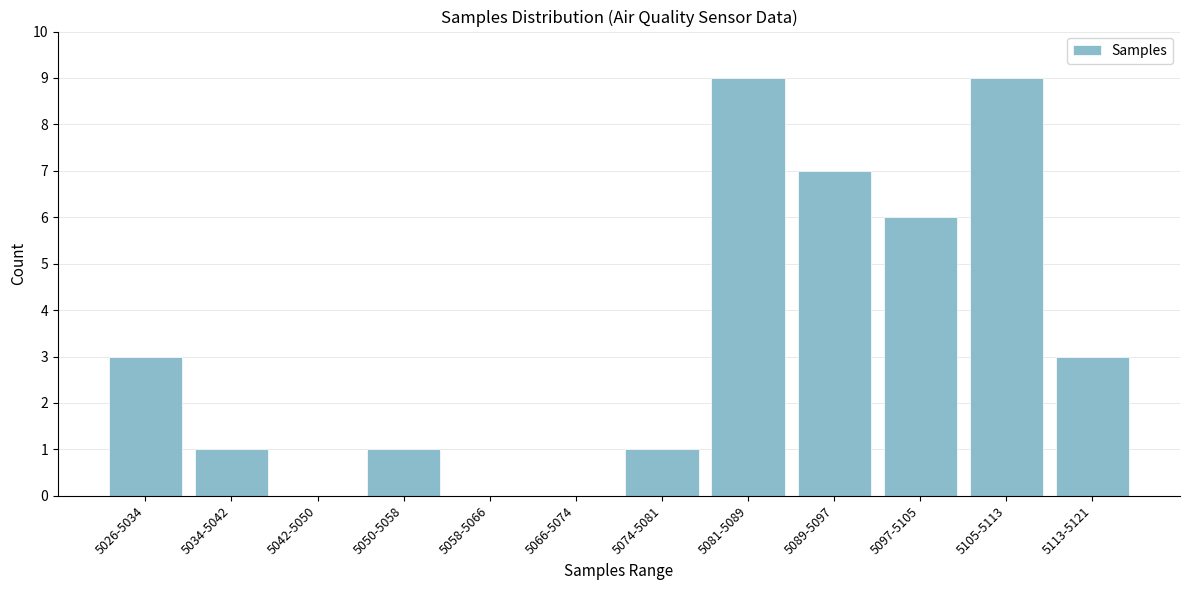

Reading left to right, what are all the values shown in this chart?

5026-5034=3	5034-5042=1	5042-5050=0	5050-5058=1	5058-5066=0	5066-5074=0	5074-5081=1	5081-5089=9	5089-5097=7	5097-5105=6	5105-5113=9	5113-5121=3